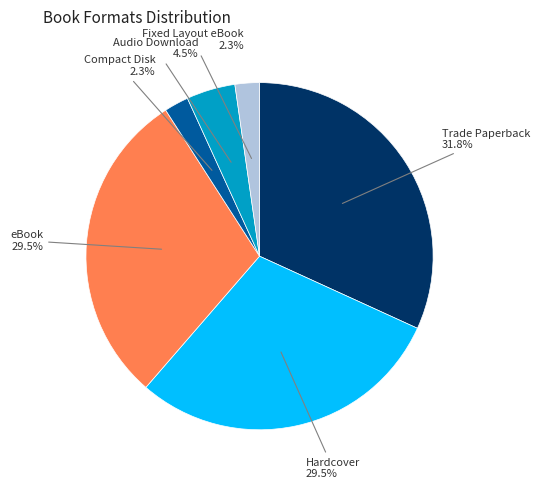

Does any single category account for the majority?

No